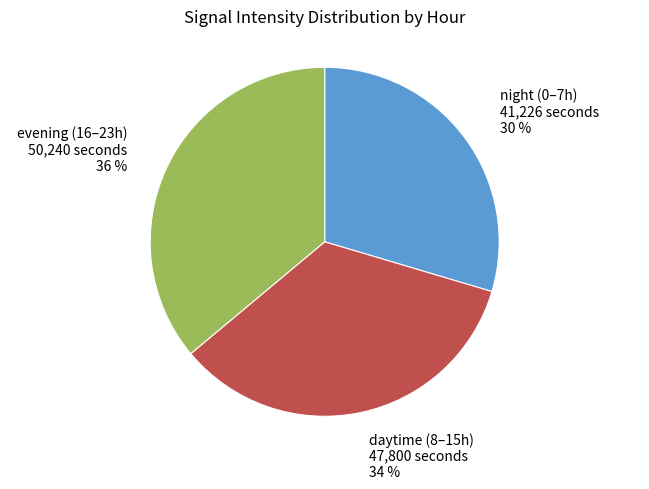

Is there any slice that represents more than half of the pie?

No